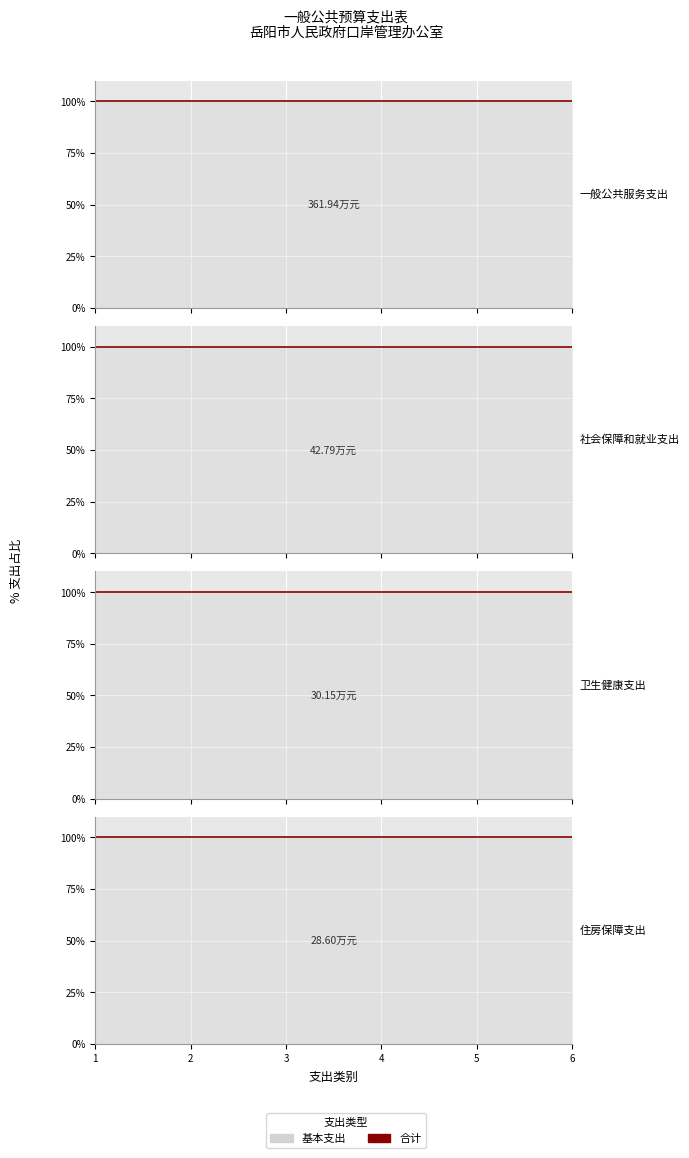

Which series has the largest total across all categories?

一般公共服务支出